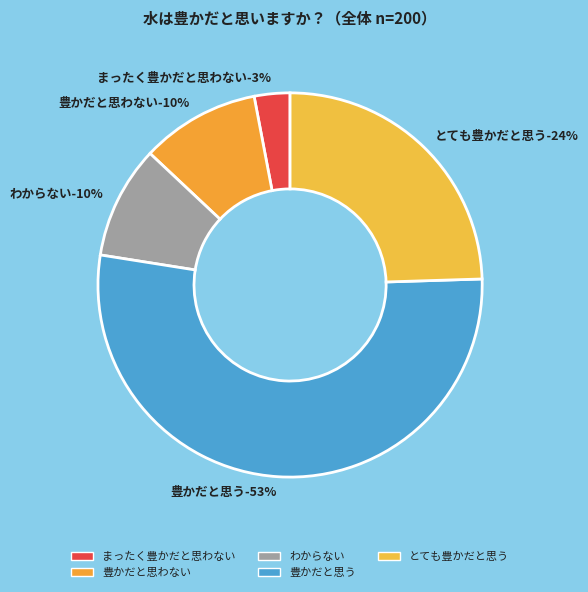

Which slice is the smallest?

まったく豊かだと思わない